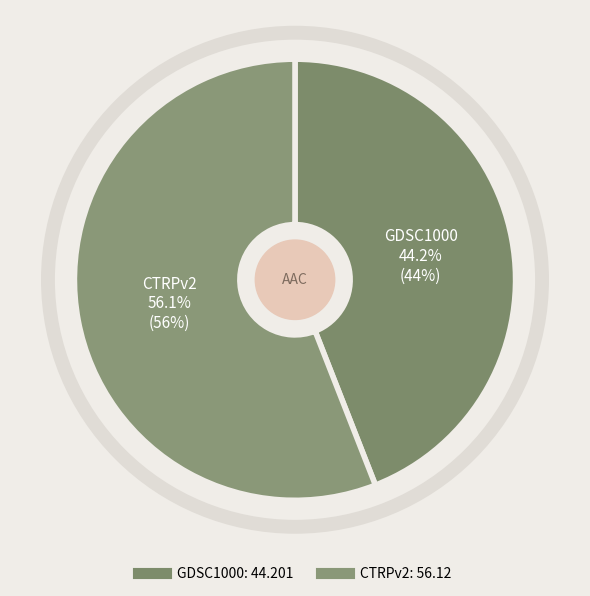

Which category accounts for the majority?

CTRPv2